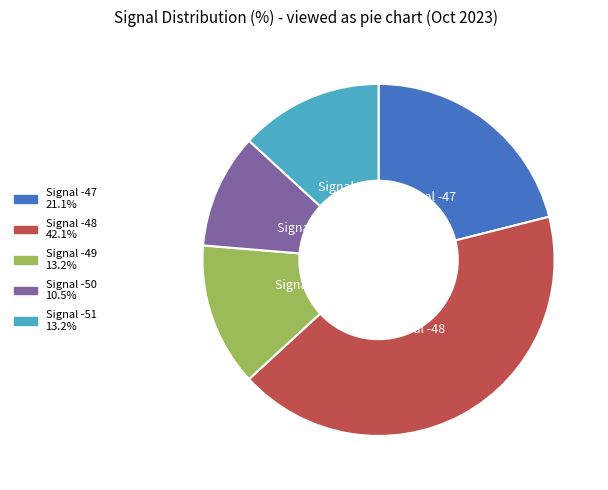

Is there a majority slice in this chart?

No